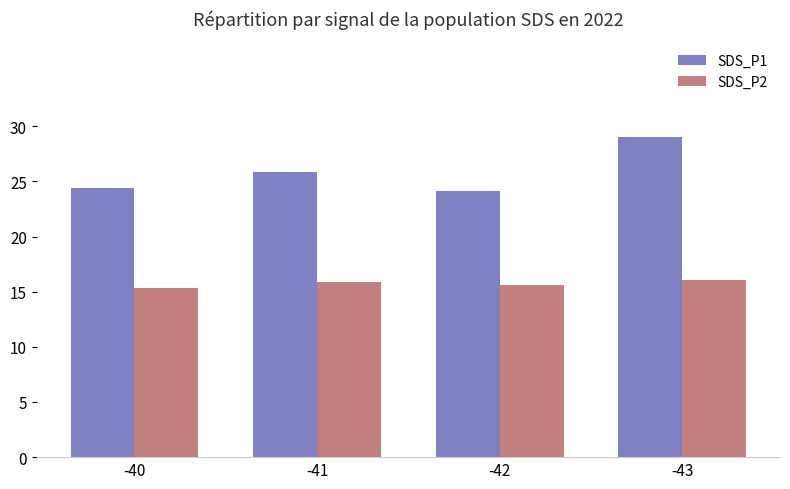

Are the bars horizontal?

No